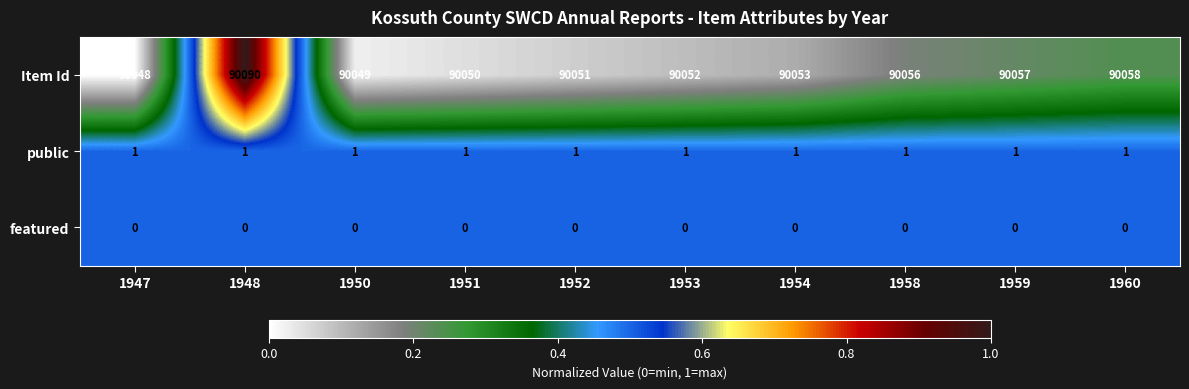

How many distinct data groups are displayed?

3